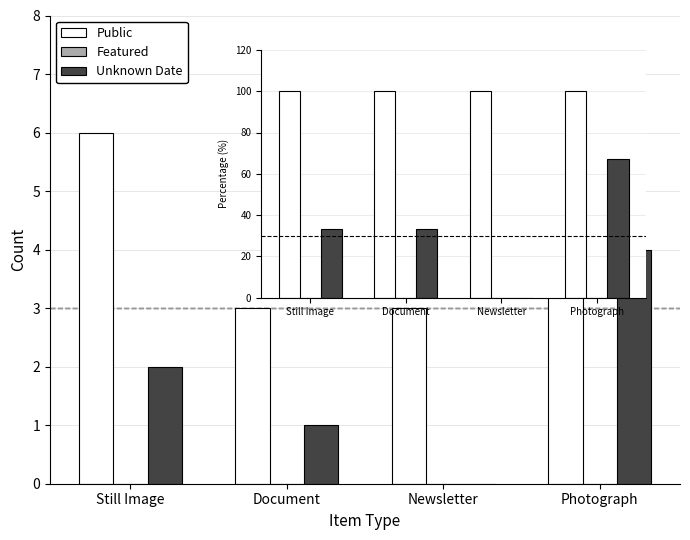

At which category does the chart reach its minimum across all series?

Still Image